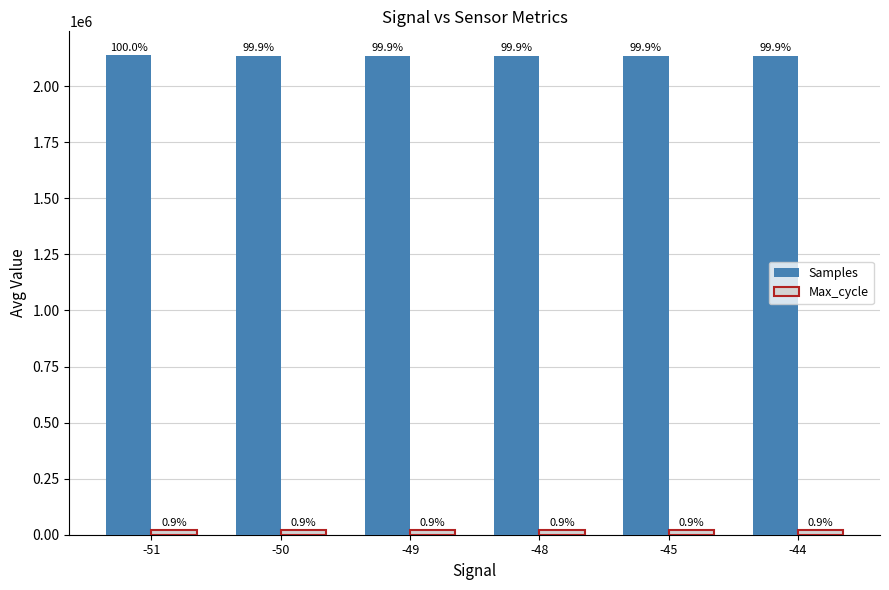

At which label is Samples closest to 2136724?

-44